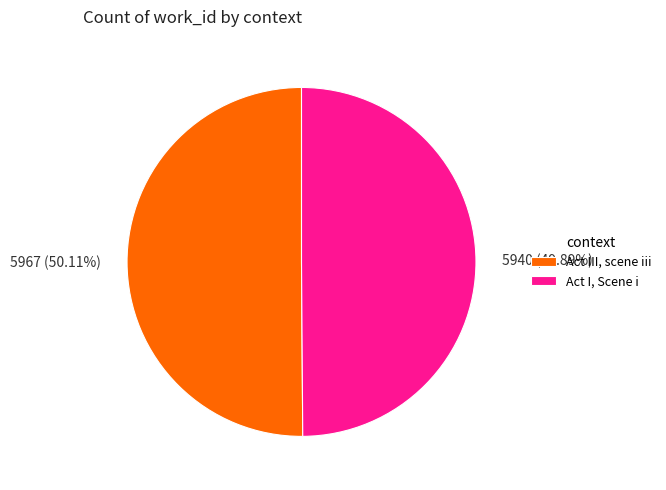

Approximately how many times larger is the value at 5940 (49.89%) compared to 5967 (50.11%)?

1.0